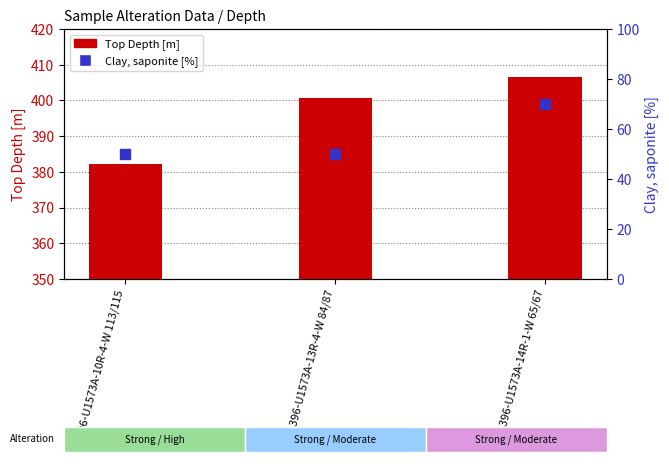

What is the total value across all series at 396-U1573A-10R-4-W 113/115?

432.3